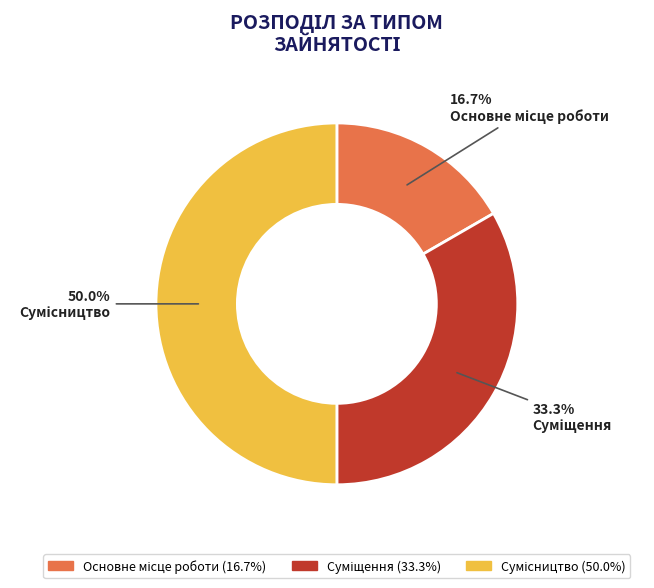

Which slice is the smallest?

Основне місце роботи